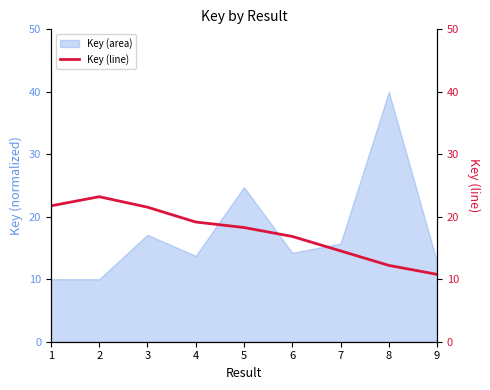

Is it true that the value at 9 is 10.8?

True